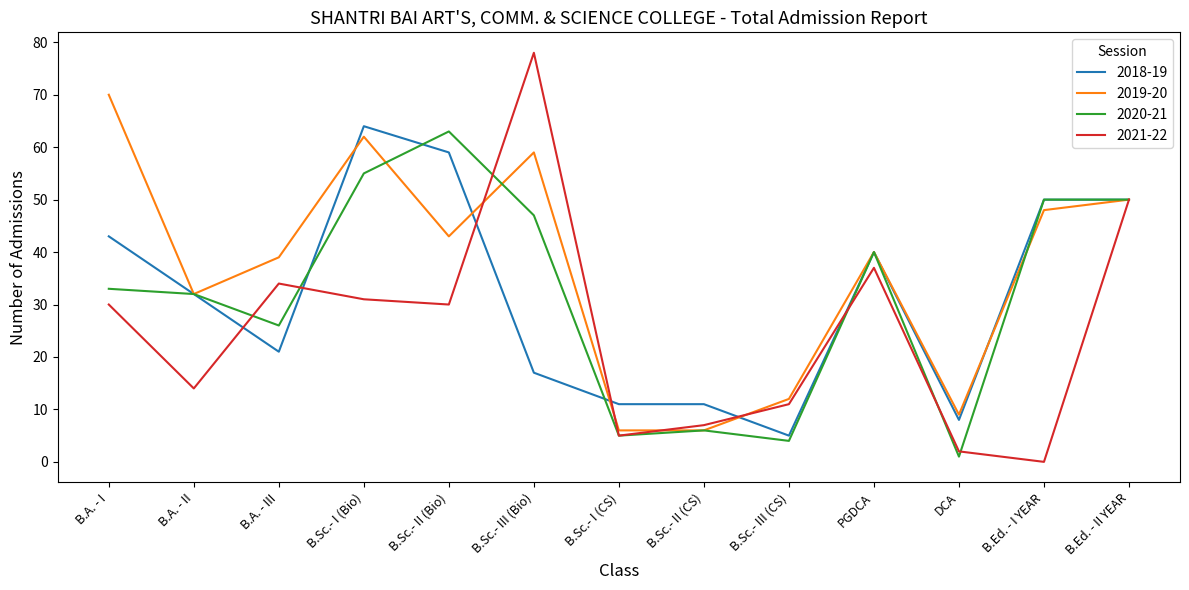

Which series has the largest range (max minus min)?

2021-22